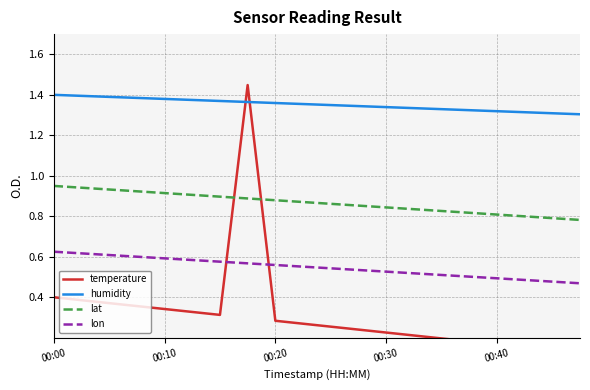

What is the highest value of the temperature series?

1.4